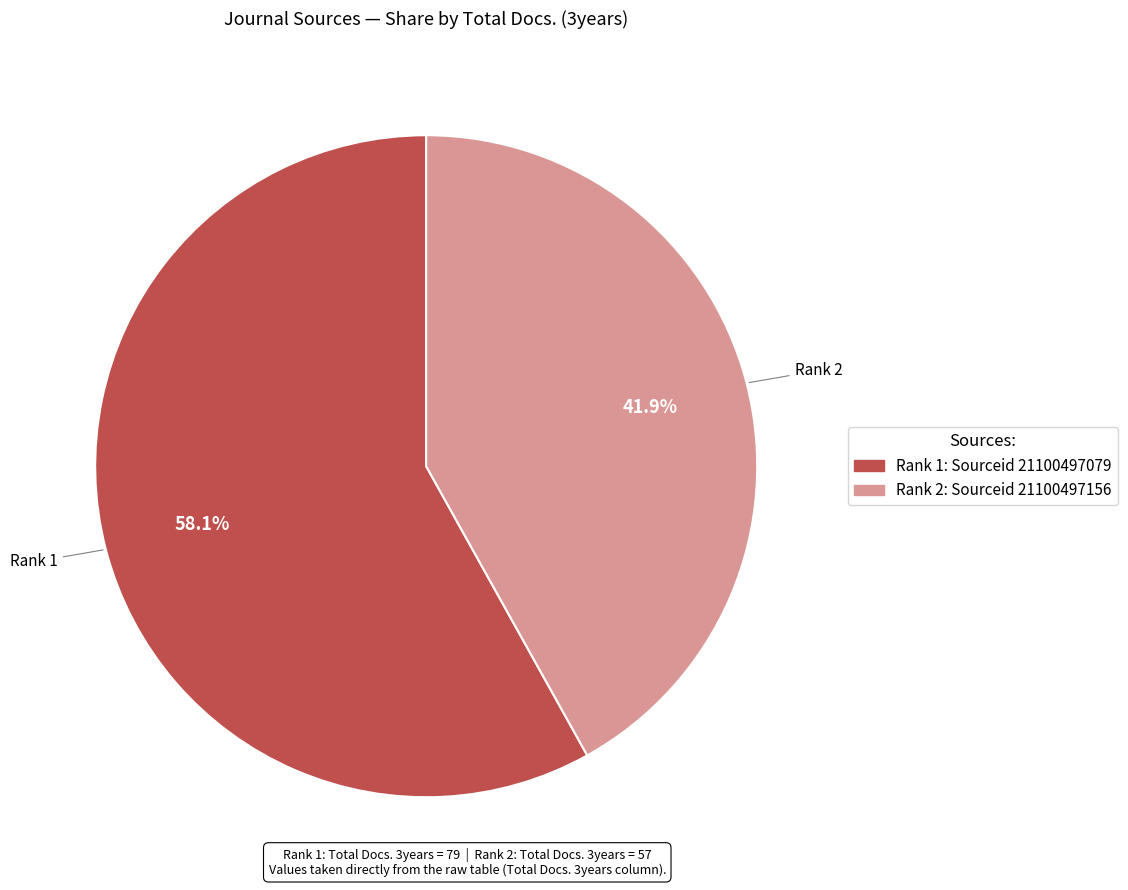

Does any single category account for the majority?

Yes